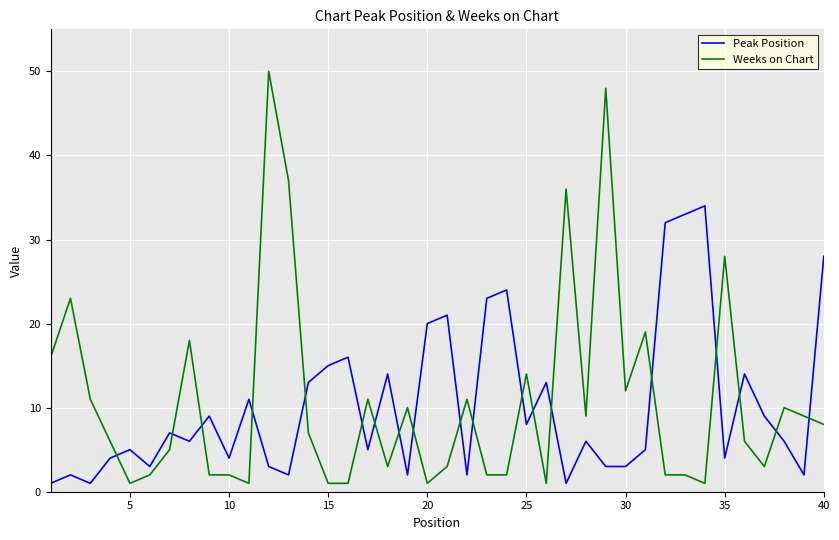

What is the sum of all Peak Position values?

414